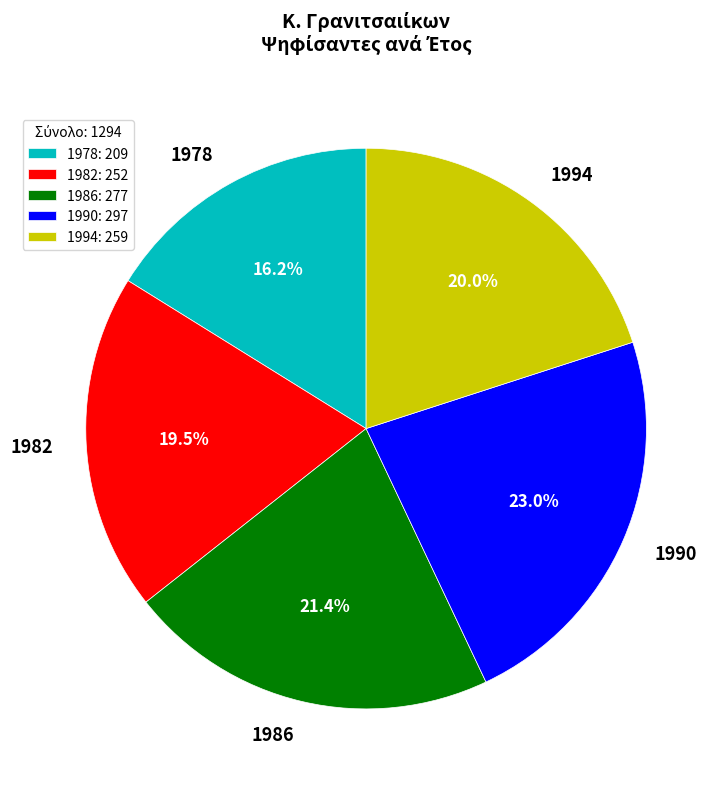

Rank the categories by value from lowest to highest.

1978, 1982, 1994, 1986, 1990